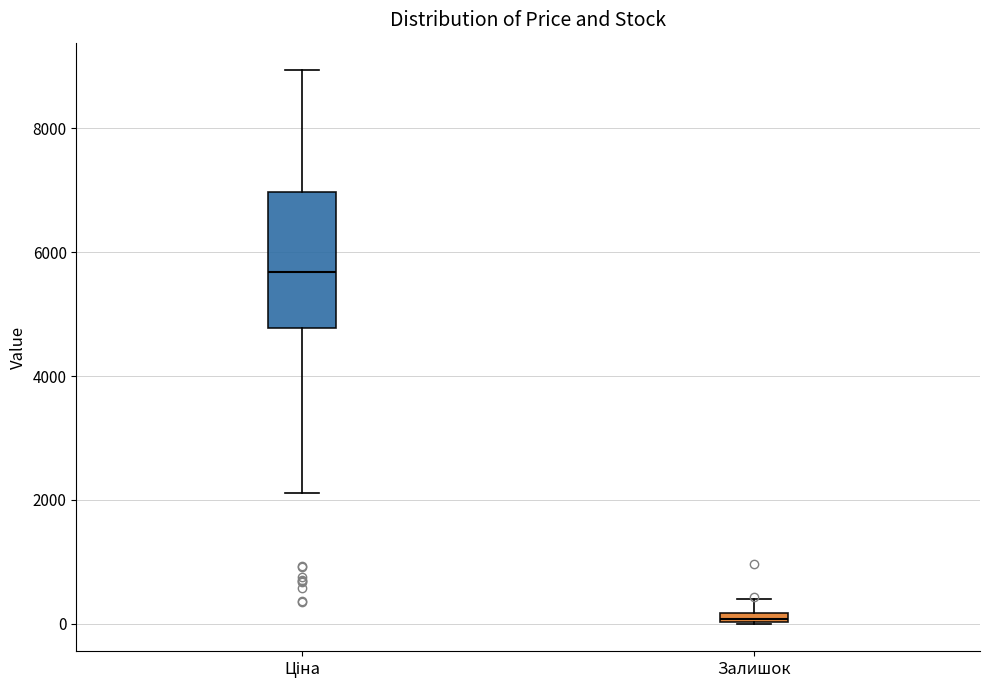

Where is the lower edge of the box for Залишок on the y-axis? The values are not printed on the chart, so give them approximately, as read against the axis.

0